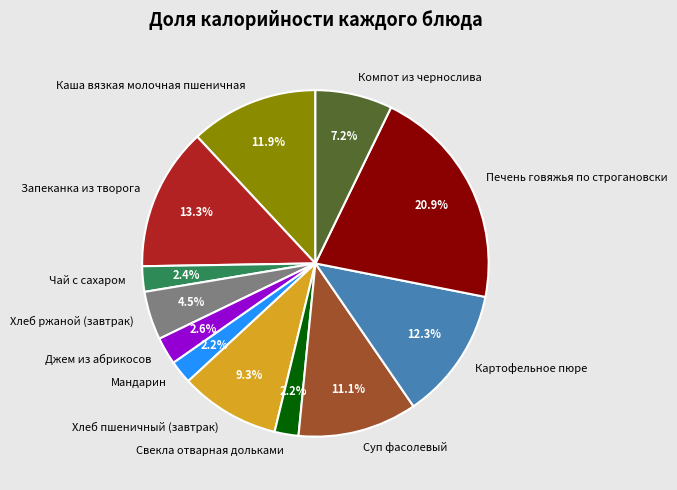

To the nearest percent, what is the combined percentage of Чай с сахаром and Каша вязкая молочная пшеничная?

14%